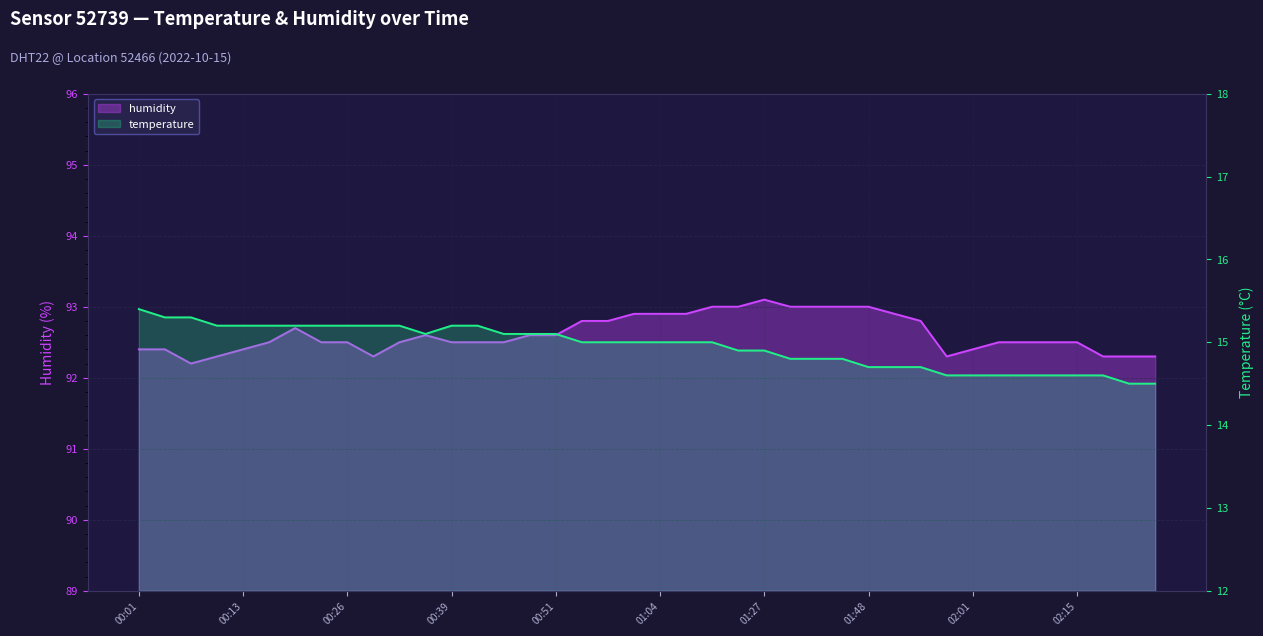

Which series has the widest spread of values?

temperature